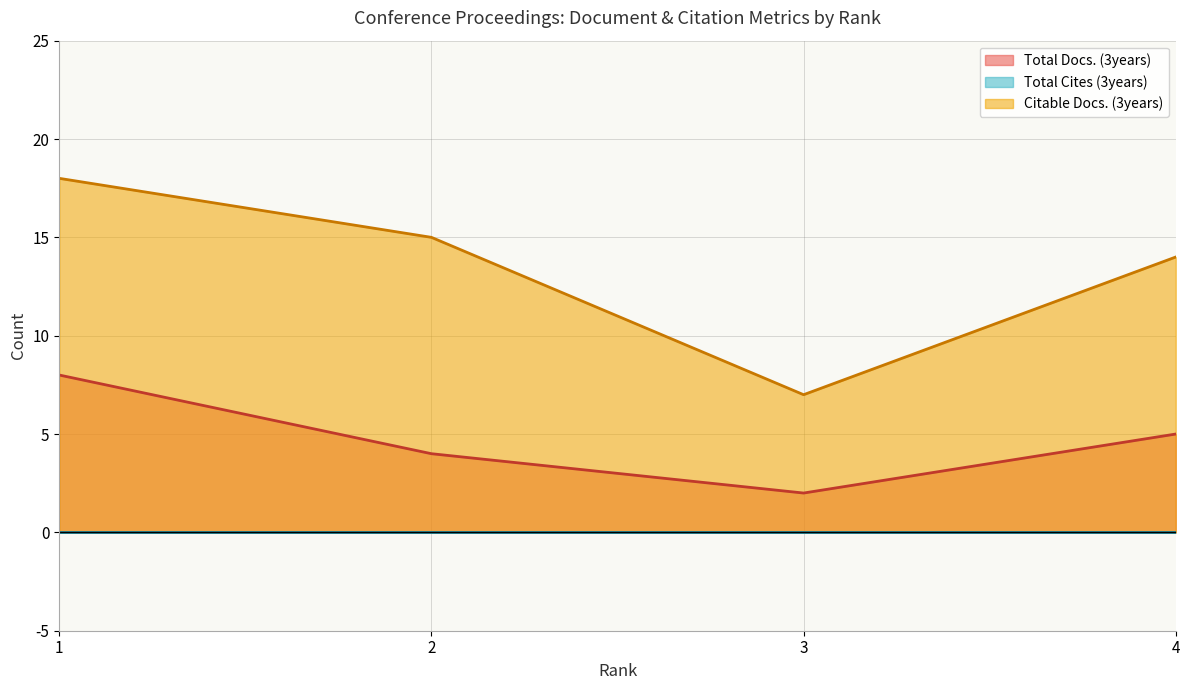

At which category is the sum across all series the highest?

1